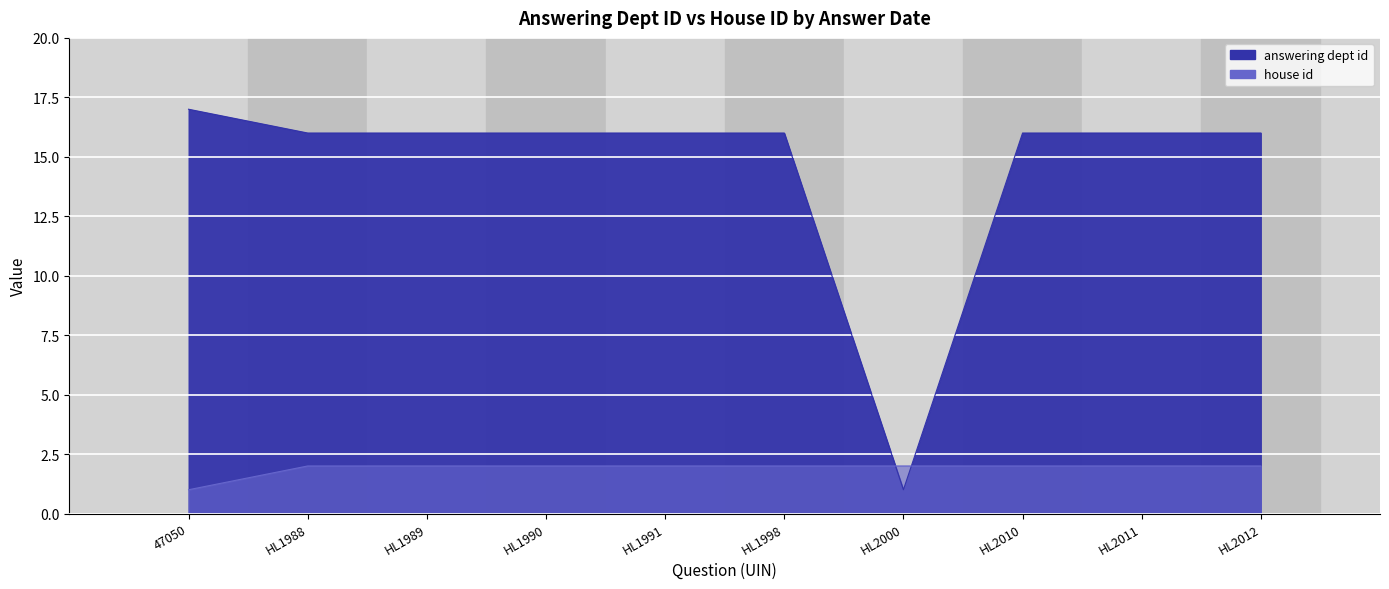

Which series changed the most between HL1991 and HL2010?

answering dept id